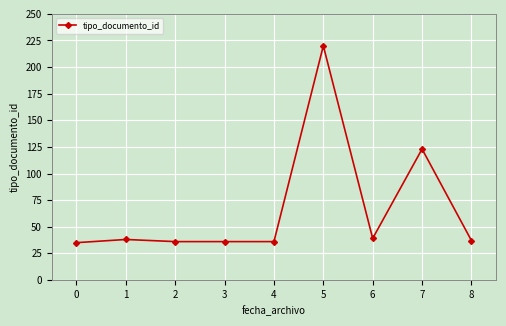

The chart shows a value of 38 at 1. True or false?

True